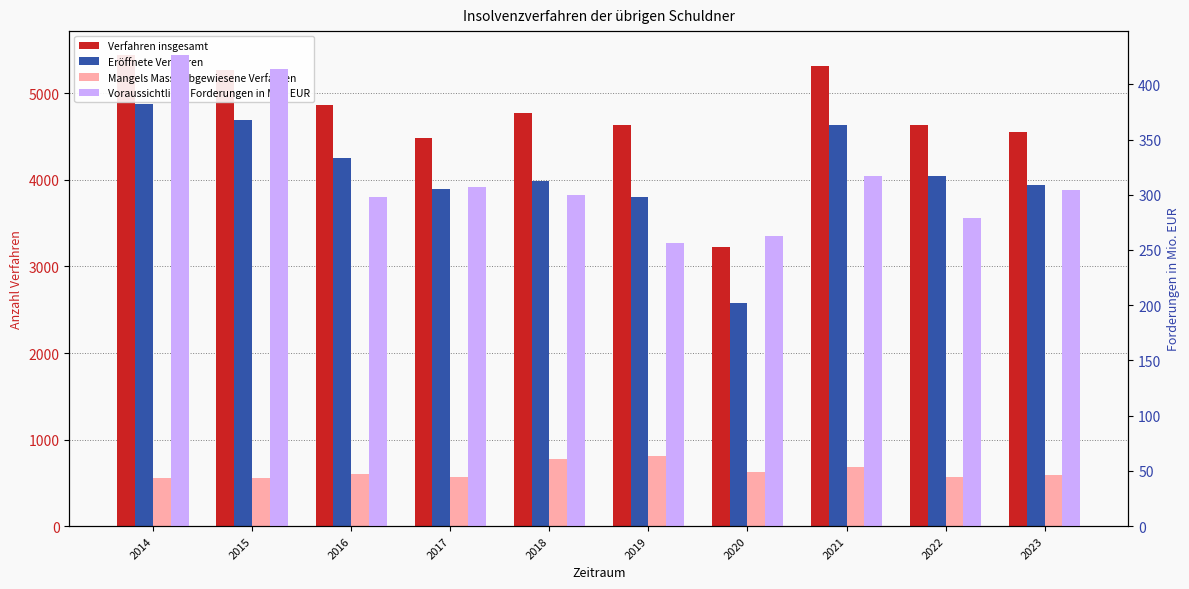

The value of Verfahren insgesamt at 2023 is 4549.0. True or false?

True